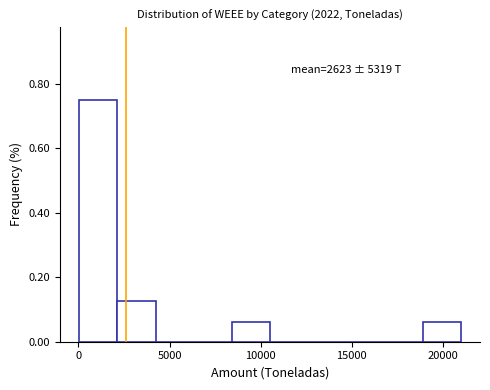

Which range on the x-axis has the tallest bar?

0 to 2000